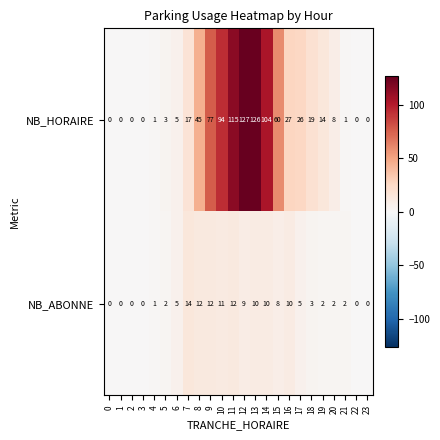

What is the average value of the NB_ABONNE series?

5